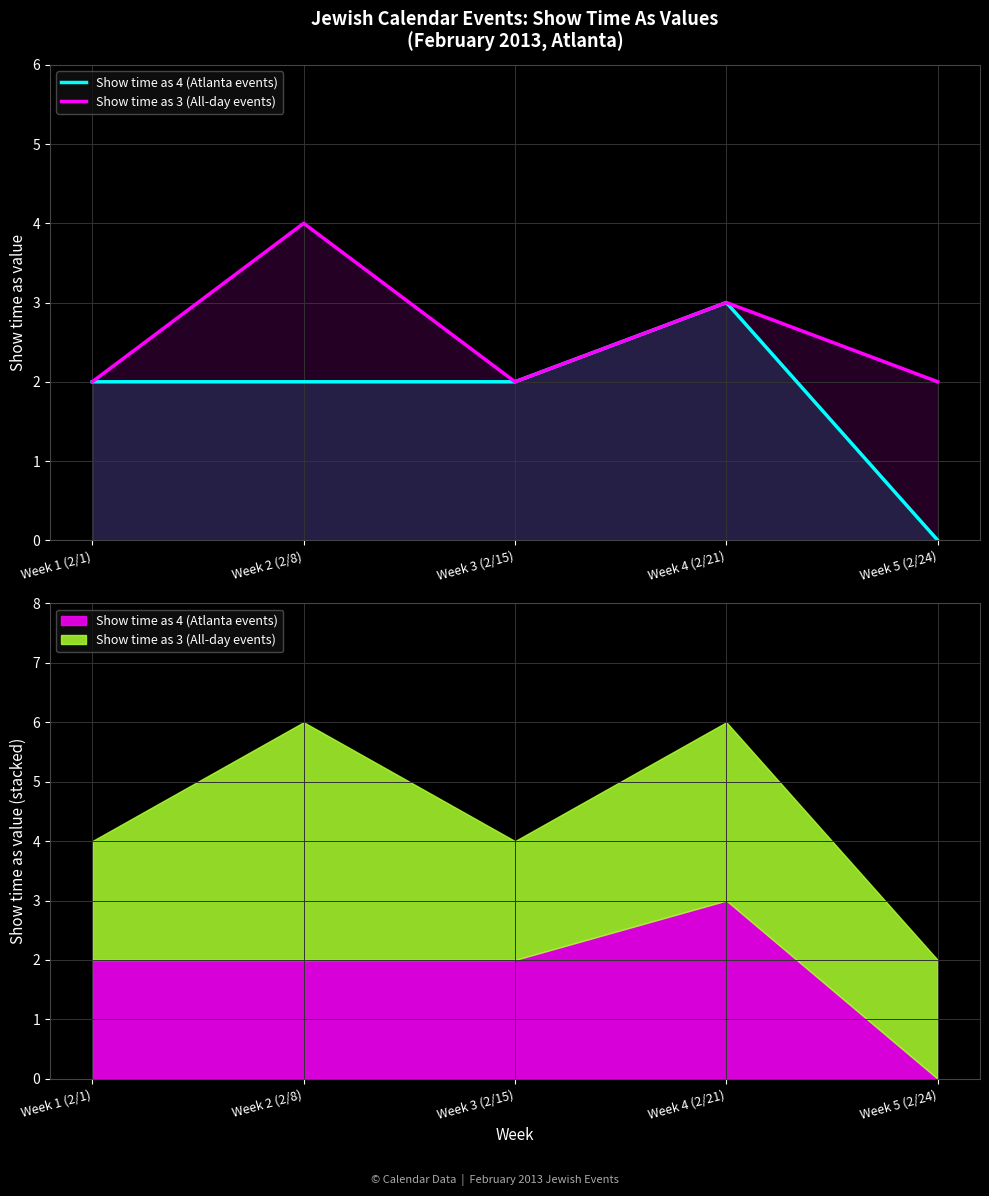

How many values in the Show time as 3 (All-day events) series exceed 2?

2